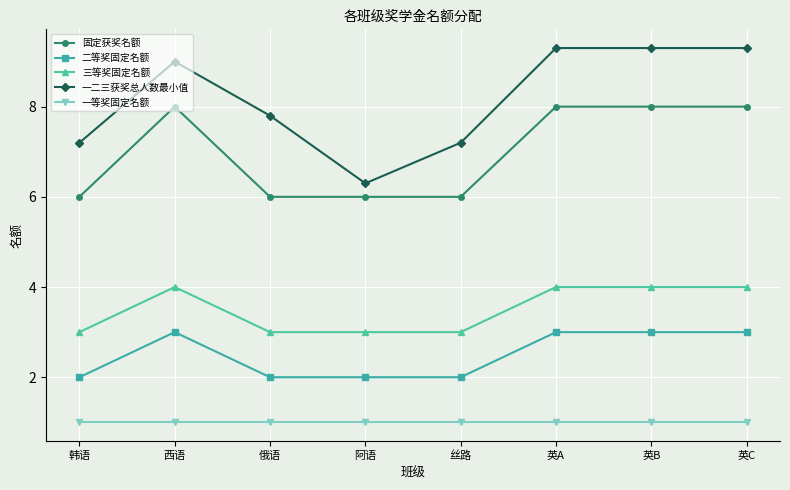

Rank the series by their maximum value, from lowest to highest.

一等奖固定名额, 二等奖固定名额, 三等奖固定名额, 固定获奖名额, 一二三获奖总人数最小值